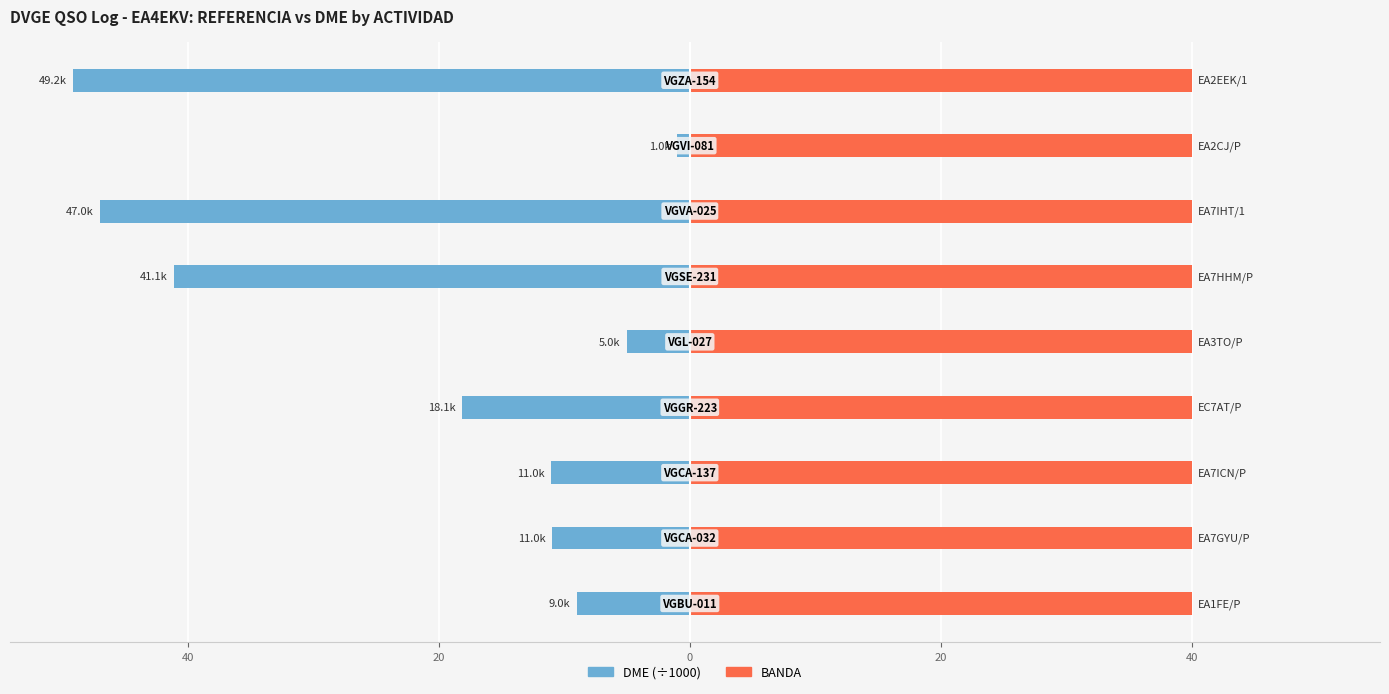

How many groups of bars are there?

9